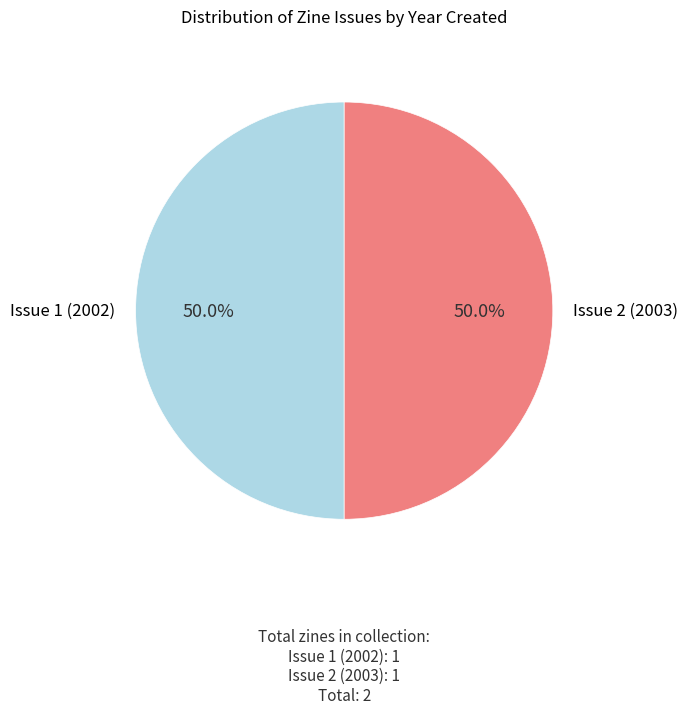

Which slice is the largest?

Issue 2 (2003)